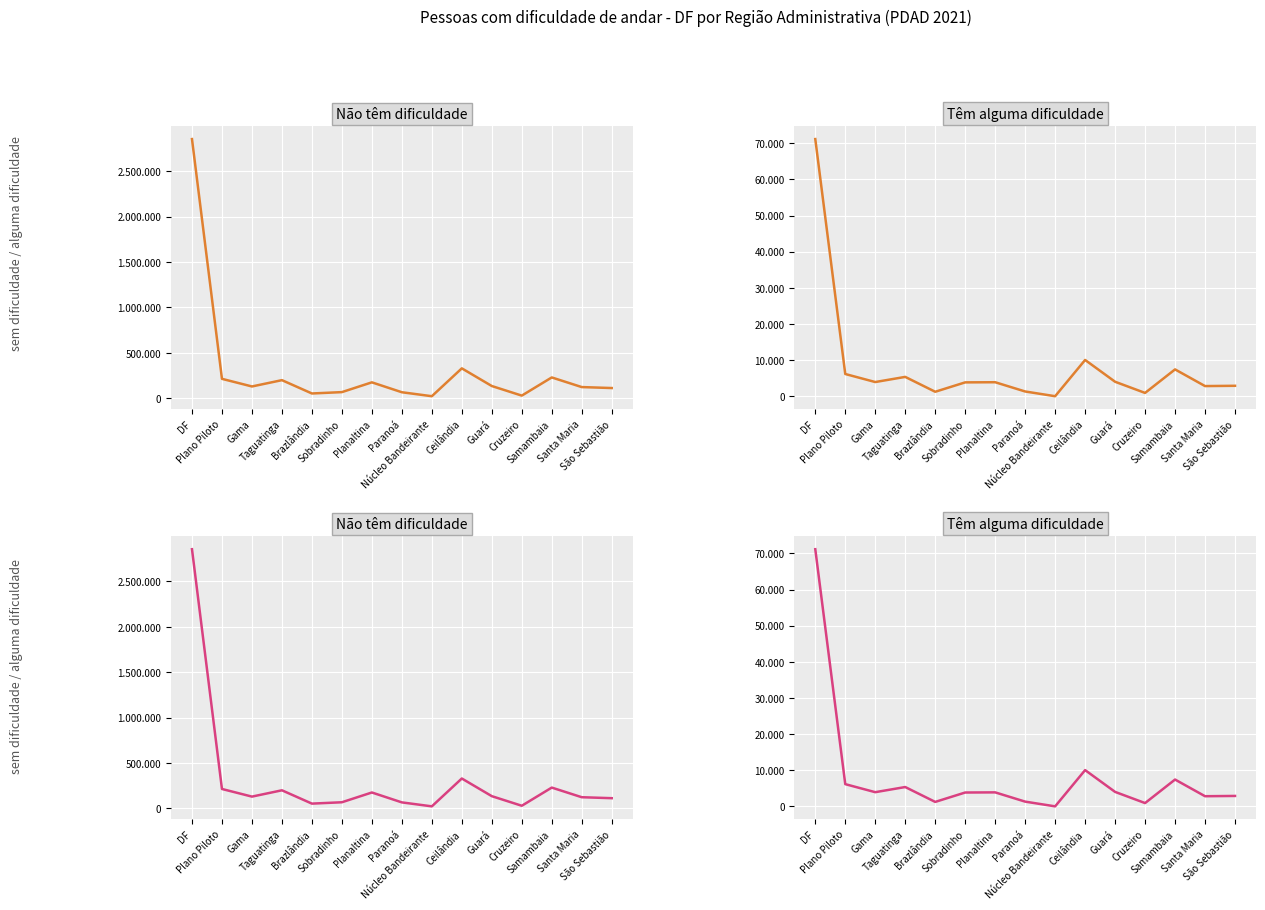

List the series in order of their peak value, lowest first.

Têm alguma dificuldade, Não têm dificuldade